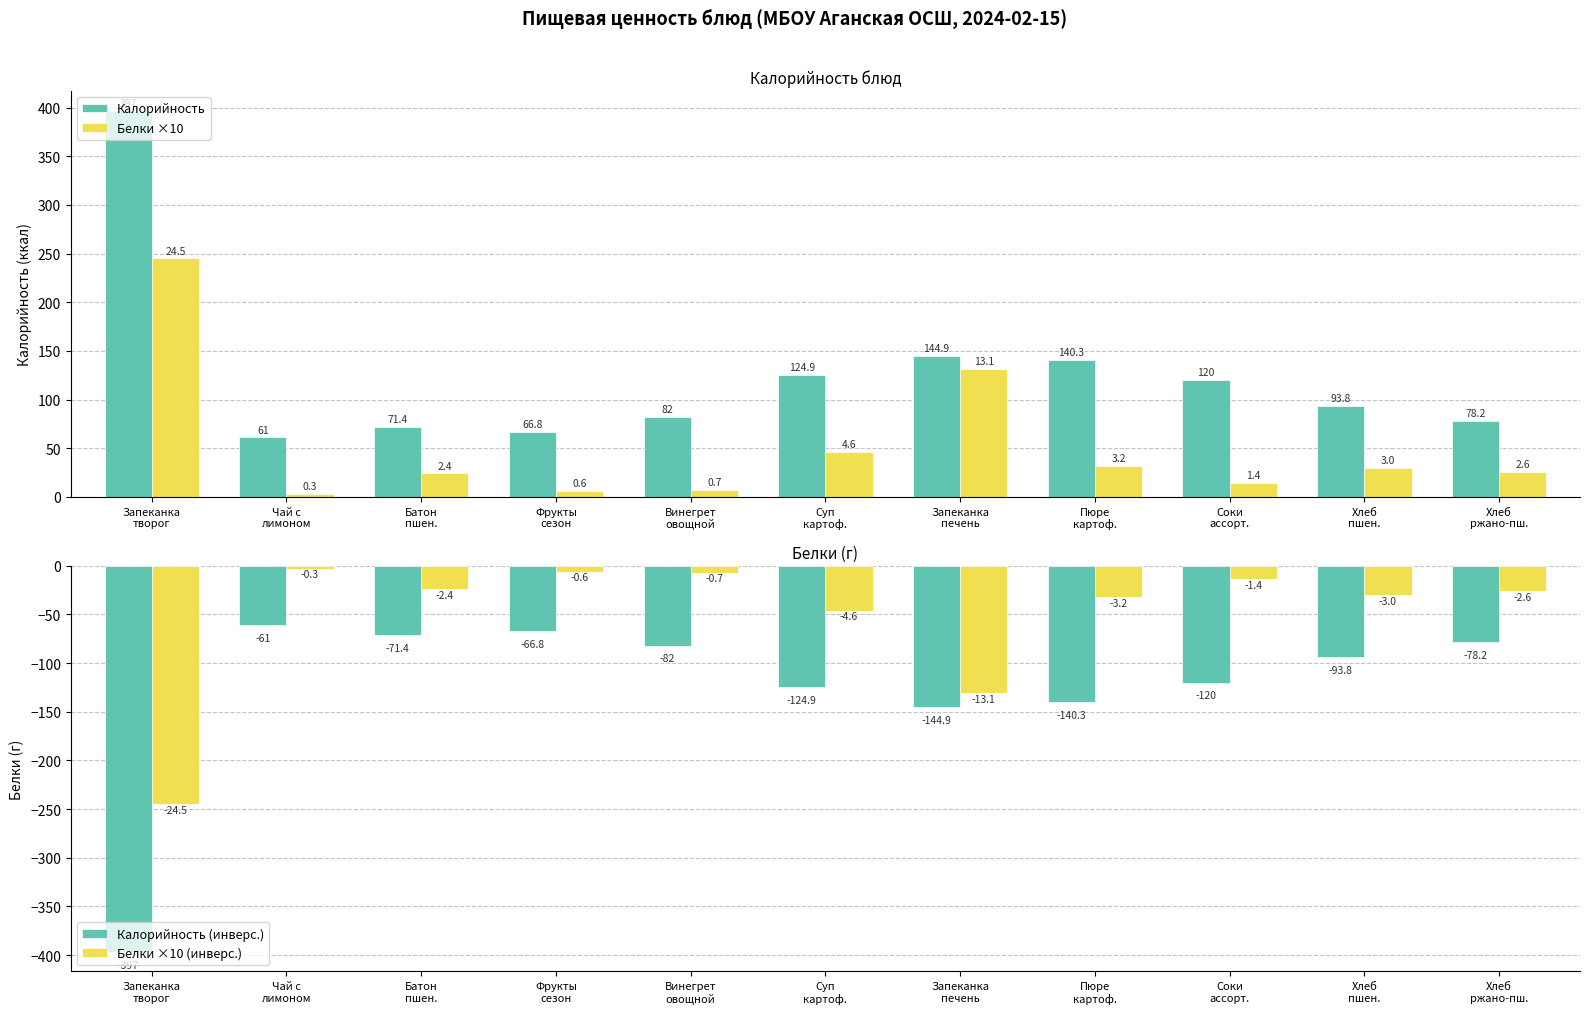

Rank the series by their maximum value, from lowest to highest.

Калорийность (инверс.), Белки ×10 (инверс.), Белки ×10, Калорийность